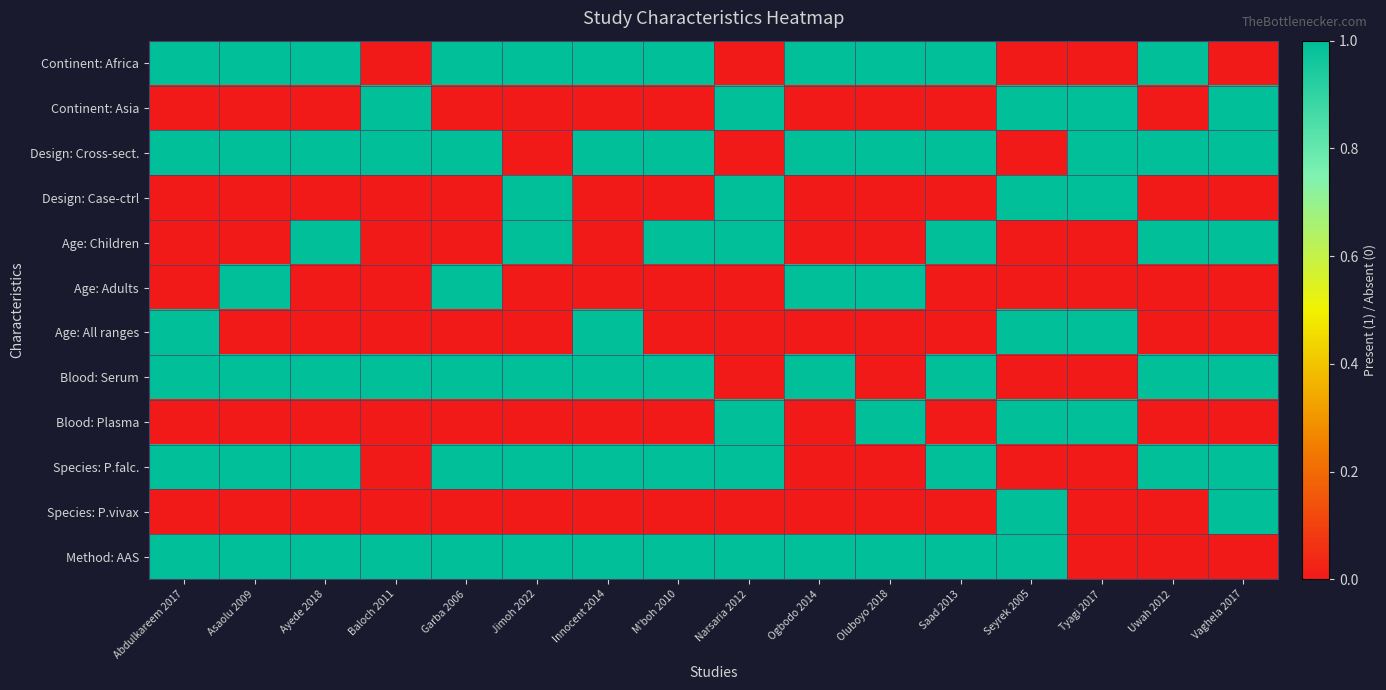

How many series are shown in this chart?

12